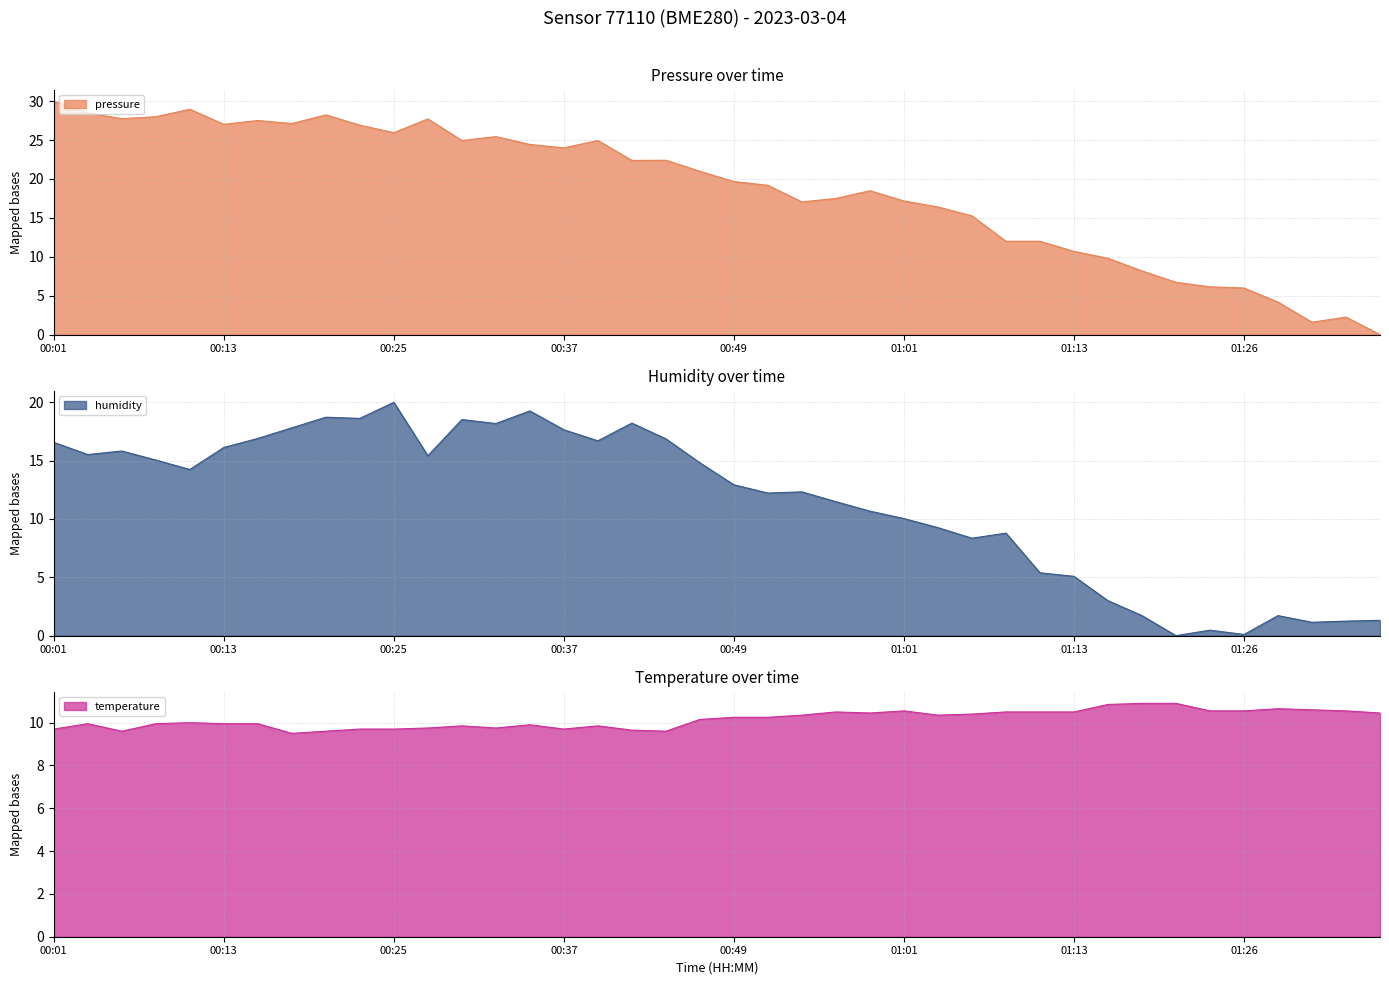

Is it true that pressure equals 3.9 at 01:16?

False